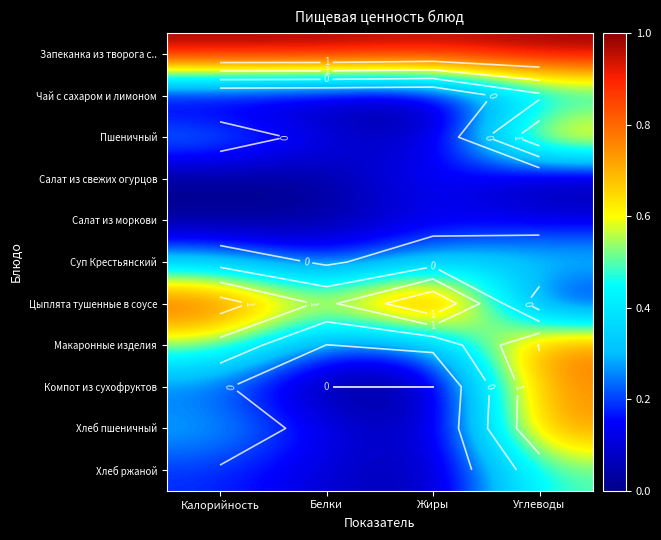

Rank the series at Калорийность from highest to lowest value.

Запеканка из творога с.., Цыплята тушенные в соусе, Макаронные изделия, Суп Крестьянский, Пшеничный, Хлеб пшеничный, Компот из сухофруктов, Хлеб ржаной, Чай с сахаром и лимоном, Салат из моркови, Салат из свежих огурцов